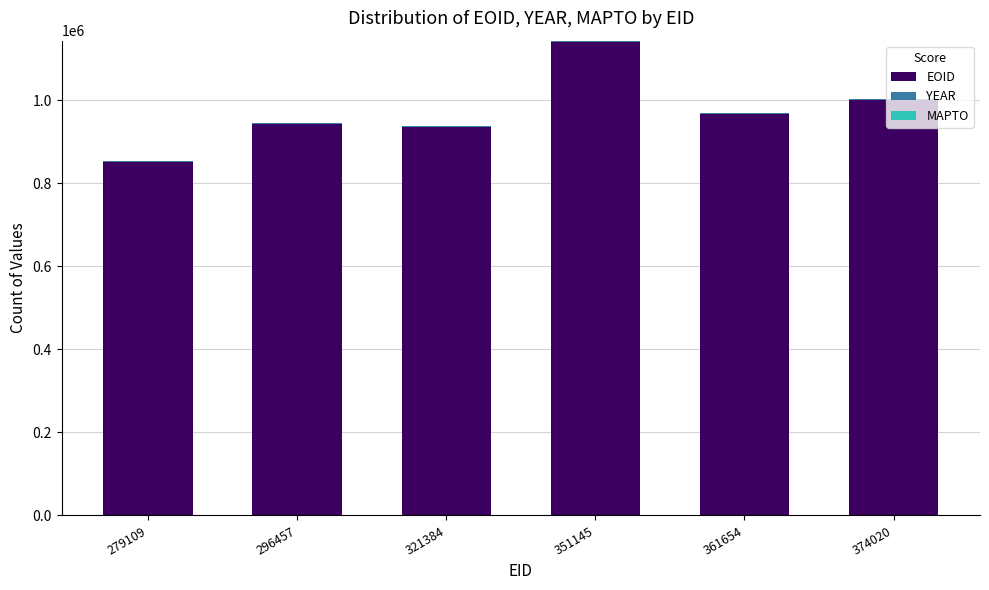

The value of EOID at 361654 is 967889. True or false?

True